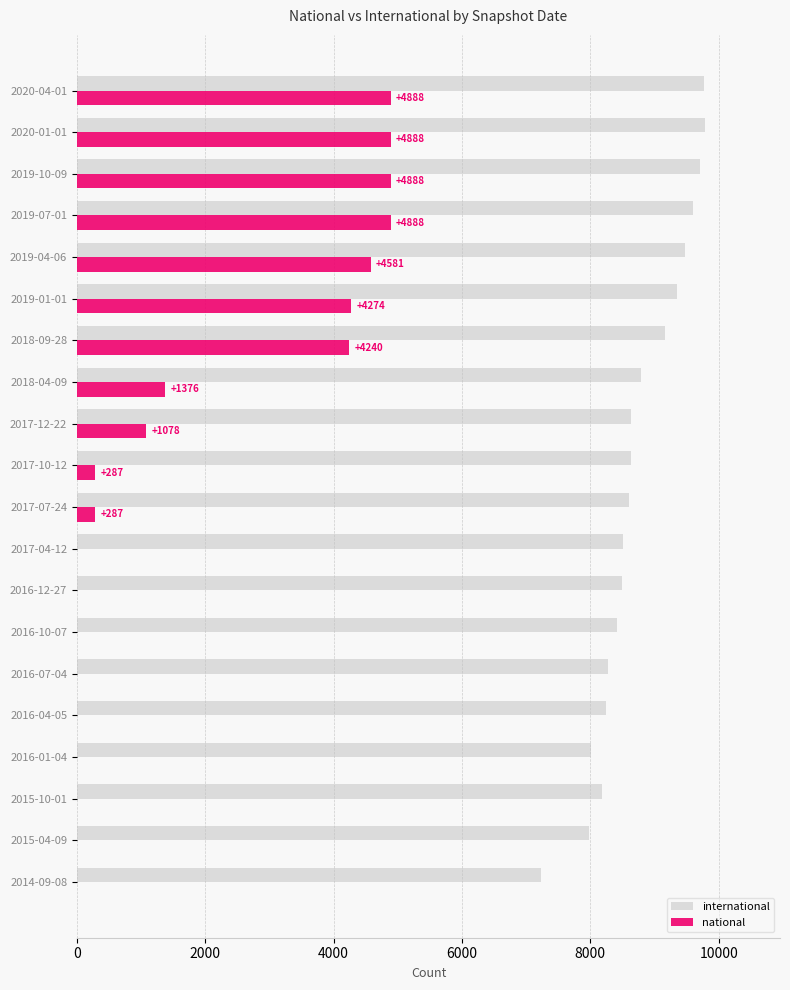

What is the maximum value shown in the chart?

9782